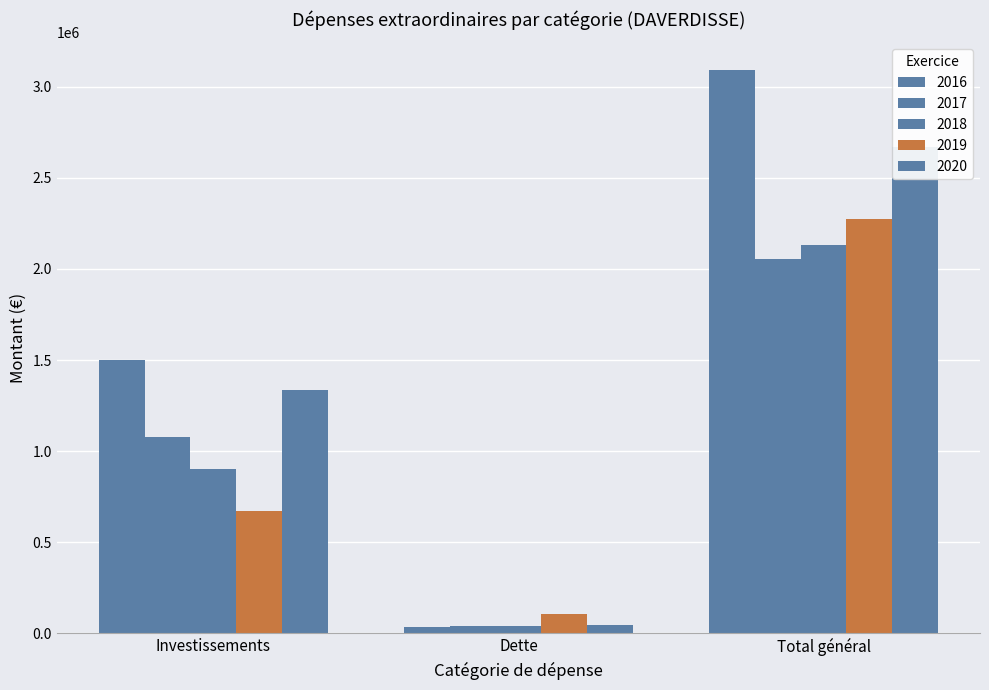

True or false: 2018 has a value of 9482.4 at 2.

False